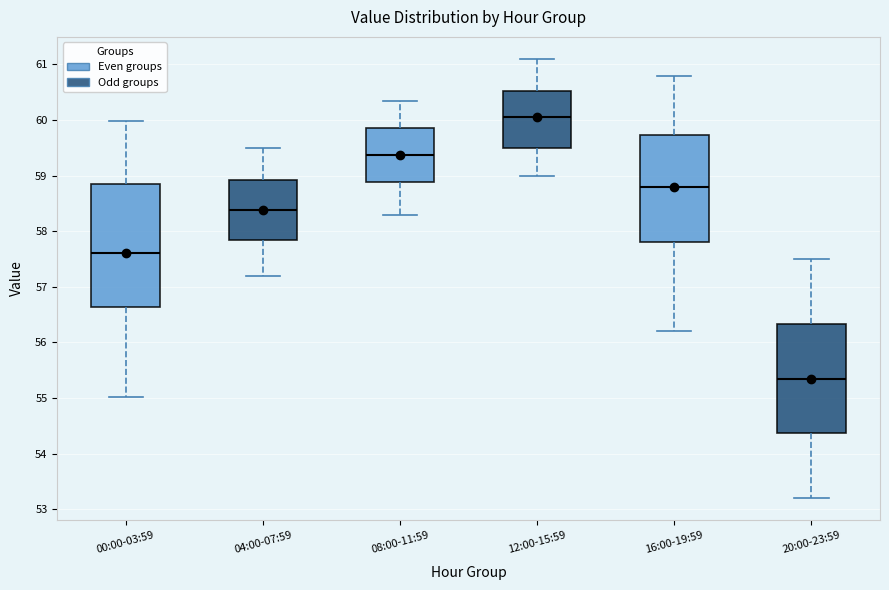

Reading left to right, read every box against the y-axis: the position of its median line, the range the box covers, and the ends of its whiskers. The values are not printed on the chart, so give them approximately, as read against the axis.

00:00-03:59: median 57.6, box 56.6 to 58.8, whiskers 55.0 to 60.0
04:00-07:59: median 58.4, box 57.9 to 58.9, whiskers 57.2 to 59.5
08:00-11:59: median 59.4, box 58.9 to 59.9, whiskers 58.3 to 60.4
12:00-15:59: median 60.1, box 59.5 to 60.5, whiskers 59.0 to 61.1
16:00-19:59: median 58.8, box 57.8 to 59.7, whiskers 56.2 to 60.8
20:00-23:59: median 55.4, box 54.4 to 56.3, whiskers 53.2 to 57.5